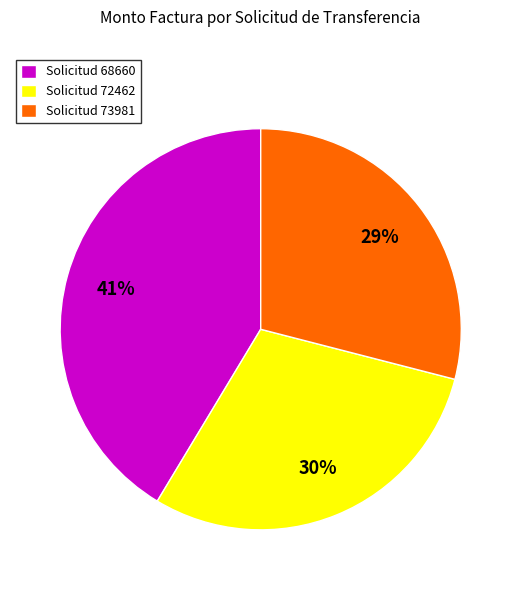

To the nearest percent, what percentage of the pie is Solicitud 68660?

41%